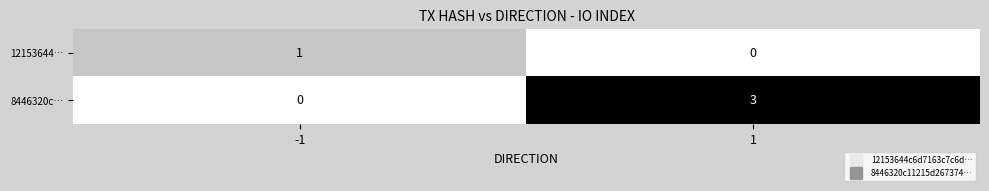

Which series changed the most between -1 and 1?

8446320c…